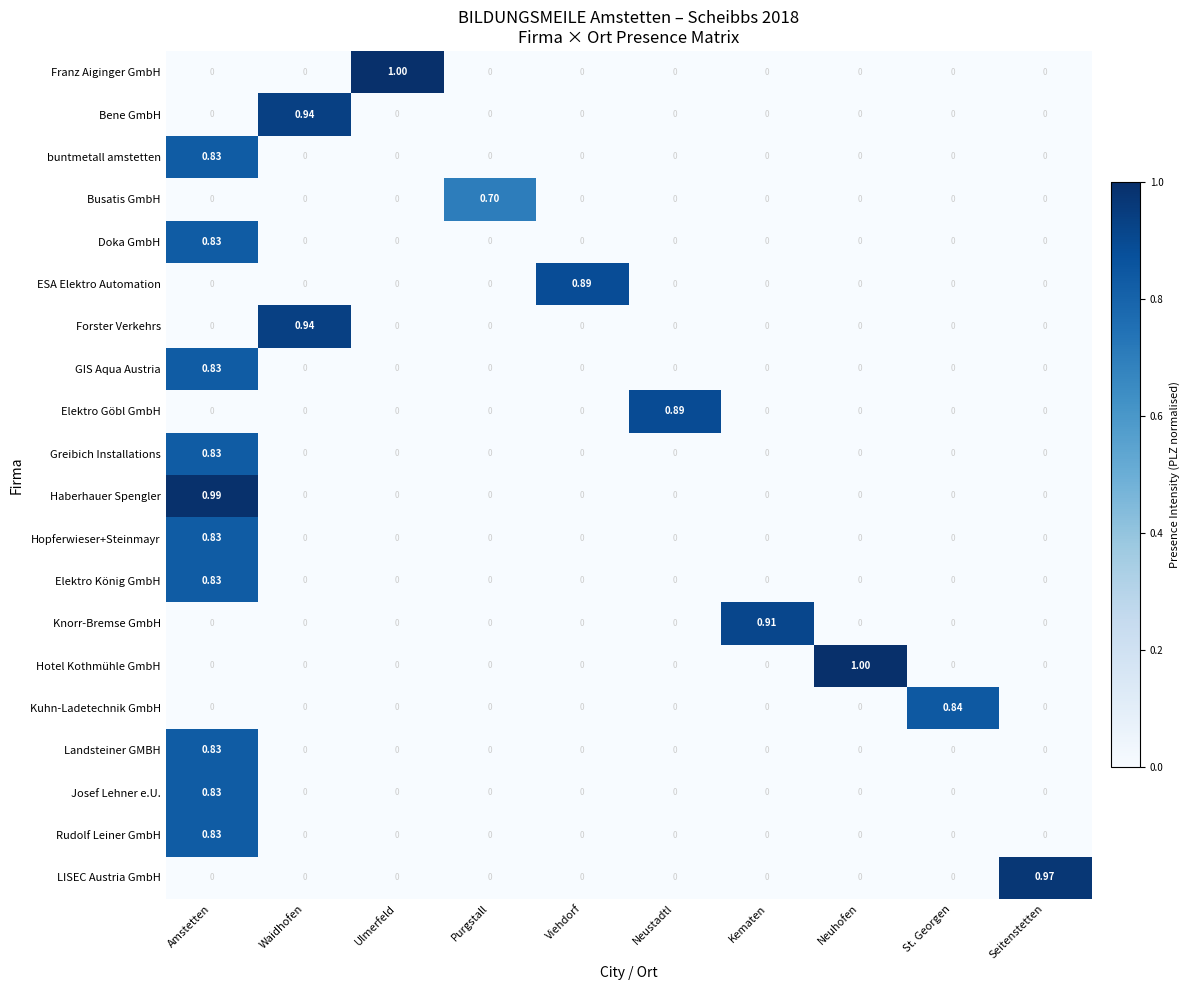

At which category is the sum across all series the highest?

Amstetten